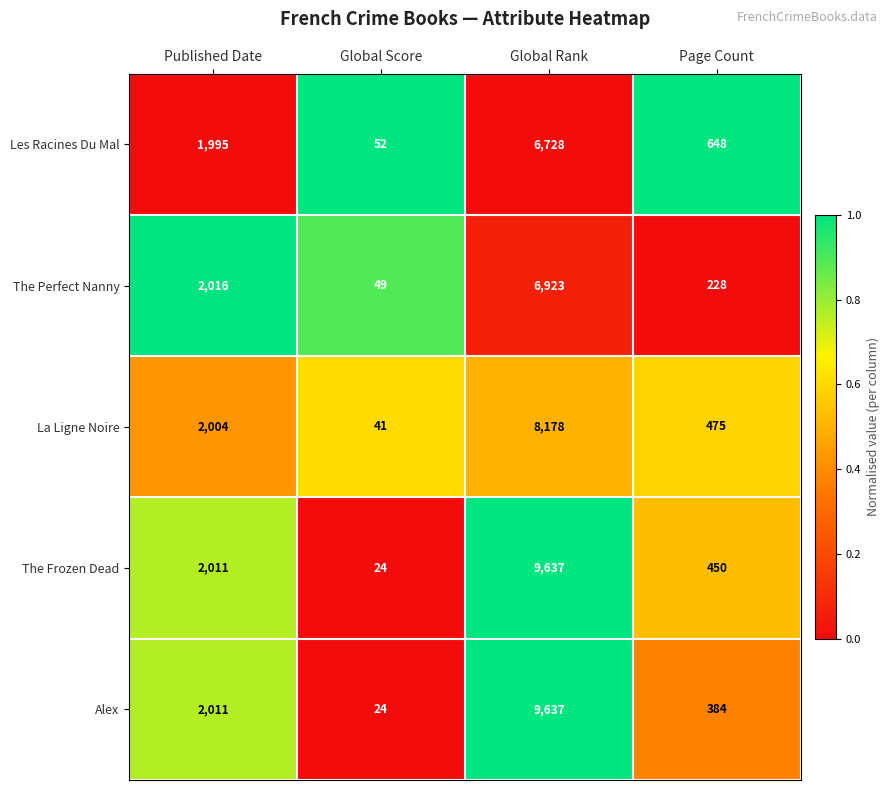

The Les Racines Du Mal series shows 76 at Global Score. True or false?

False